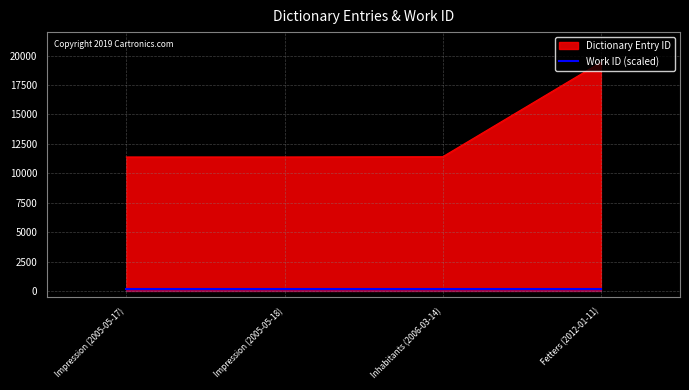

Reading left to right, list all the values displayed in this chart.

Impression (2005-05-17)=11386	Impression (2005-05-18)=11387	Inhabitants (2006-03-14)=11408	Fetters (2012-01-11)=19436